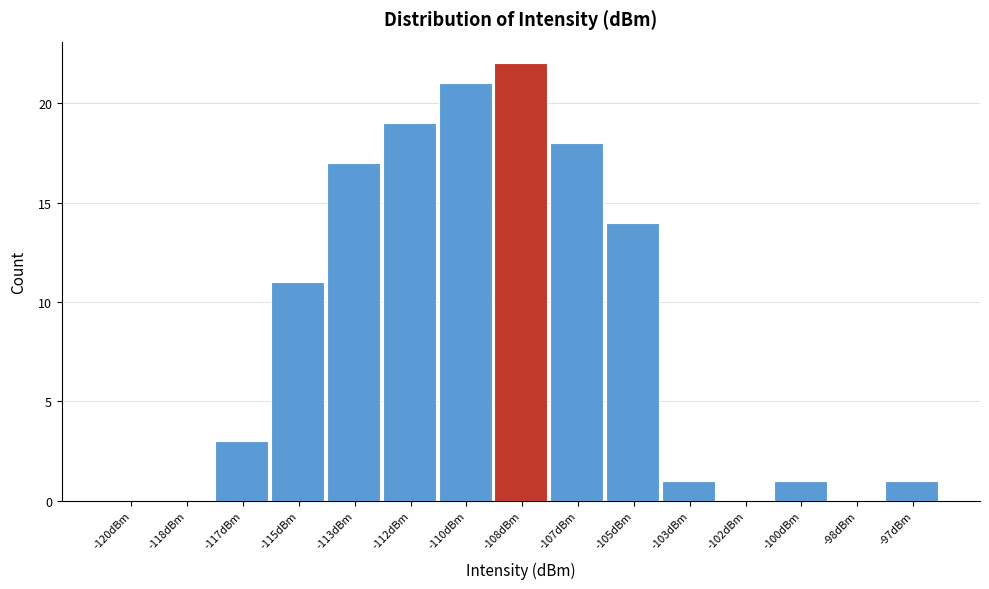

Reading right to left, extract all data points from this chart.

-97dBm=1	-98dBm=0	-100dBm=1	-102dBm=0	-103dBm=1	-105dBm=14	-107dBm=18	-108dBm=22	-110dBm=21	-112dBm=19	-113dBm=17	-115dBm=11	-117dBm=3	-118dBm=0	-120dBm=0